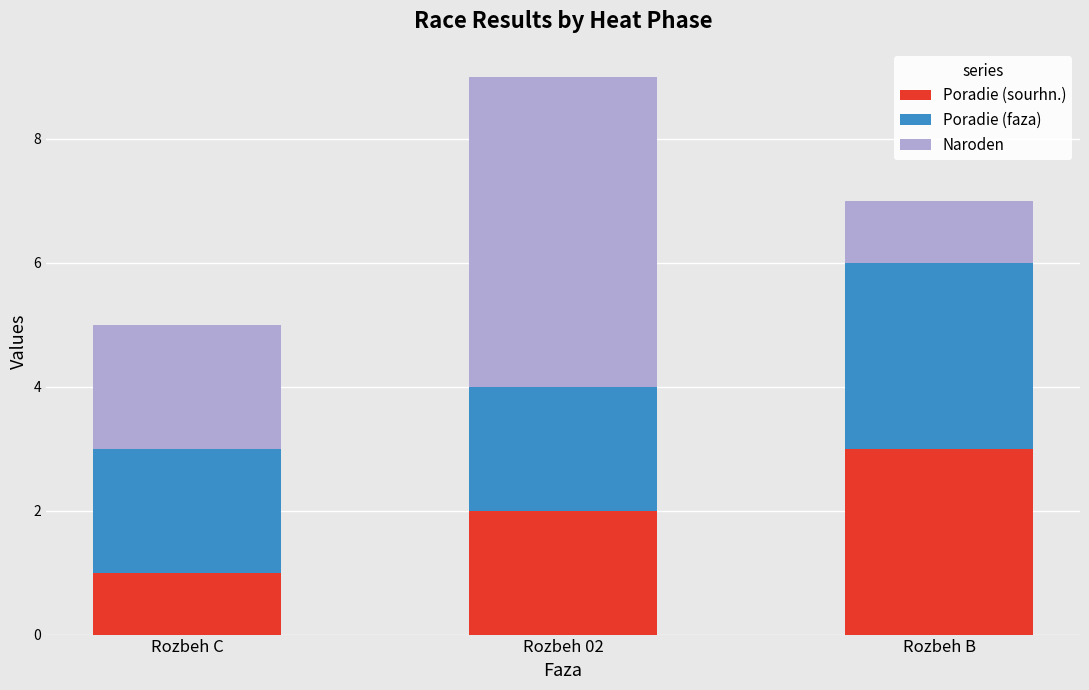

The value of Poradie (sourhn.) at Rozbeh 02 is 3. True or false?

False